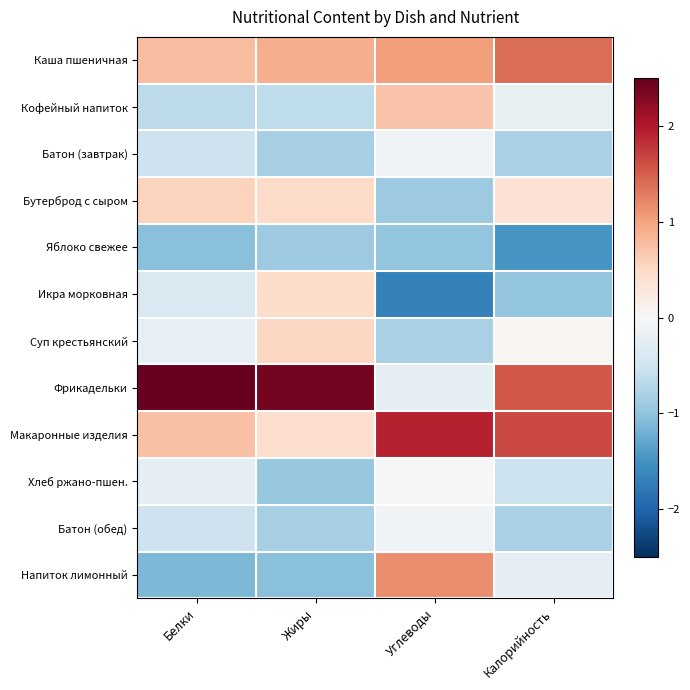

Which series has the largest total across all categories?

Фрикадельки